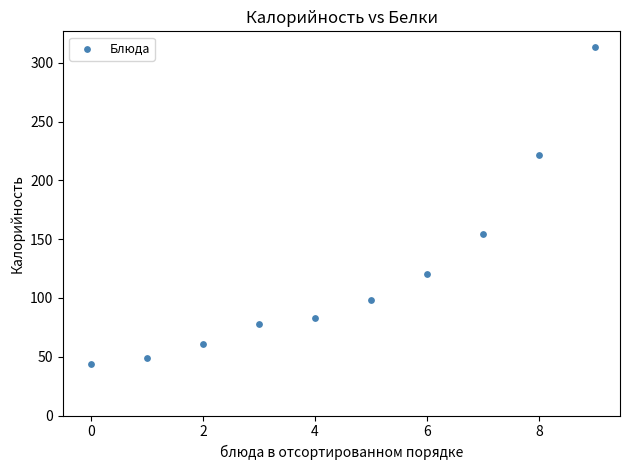

What Y value in the scatter plot is closest to 178?

154.3